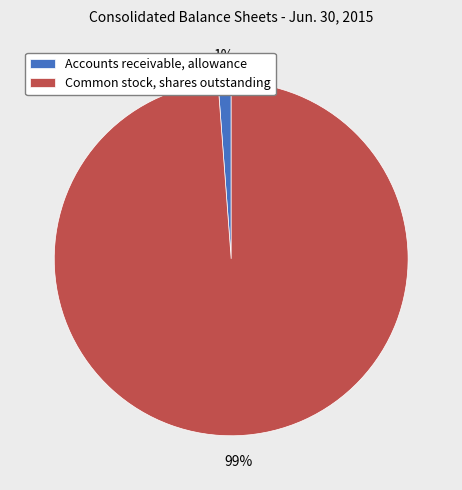

Which category accounts for the majority?

Common stock, shares outstanding